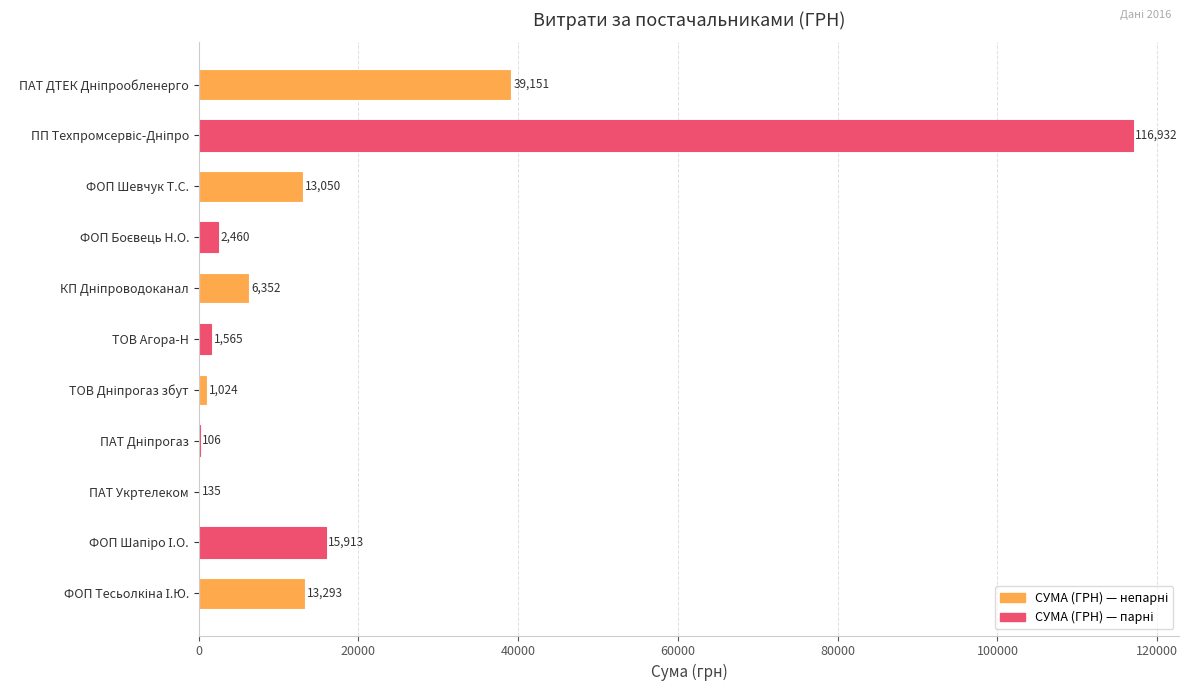

The value at ФОП Шевчук Т.С. is 13050.0. True or false?

True